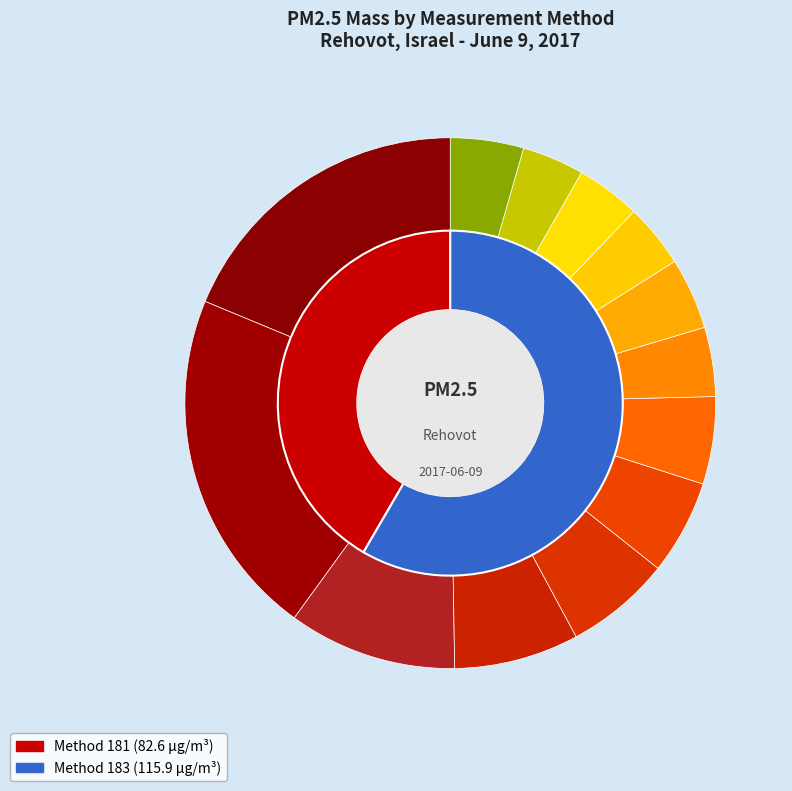

Rank the categories by value from highest to lowest.

Hour 8, Hour 7, Hour 9, Hour 10, Hour 11, Hour 12, Hour 13, Hour 19, Hour 15, Hour 14, Hour 17, Hour 16, Hour 18